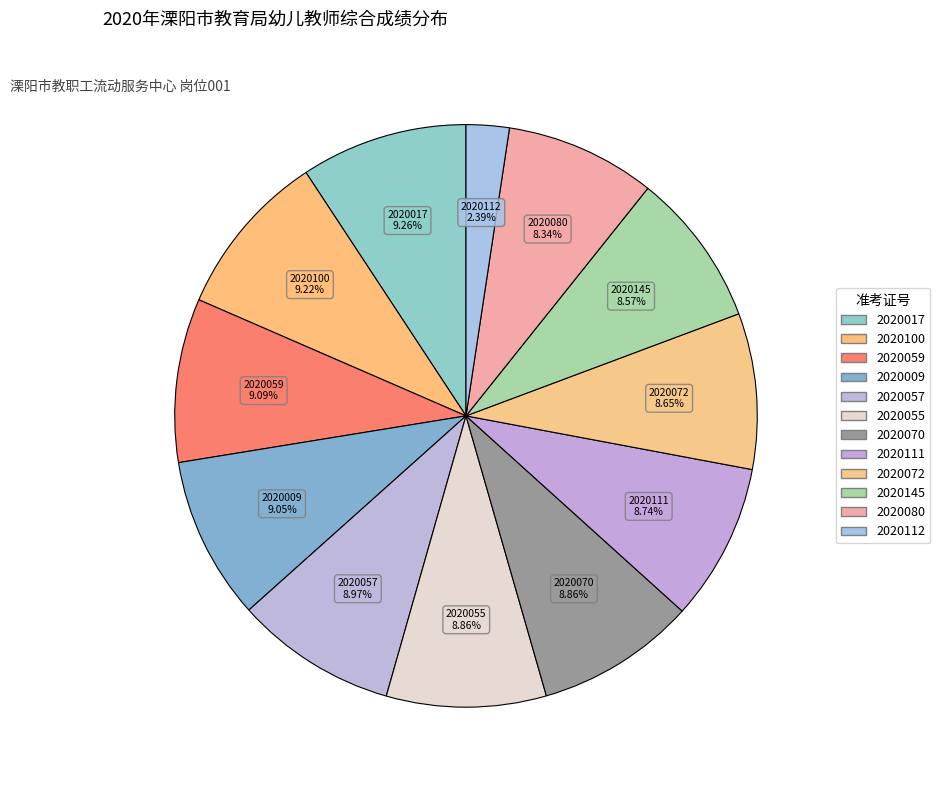

Which category has the smallest portion of the pie?

2020112